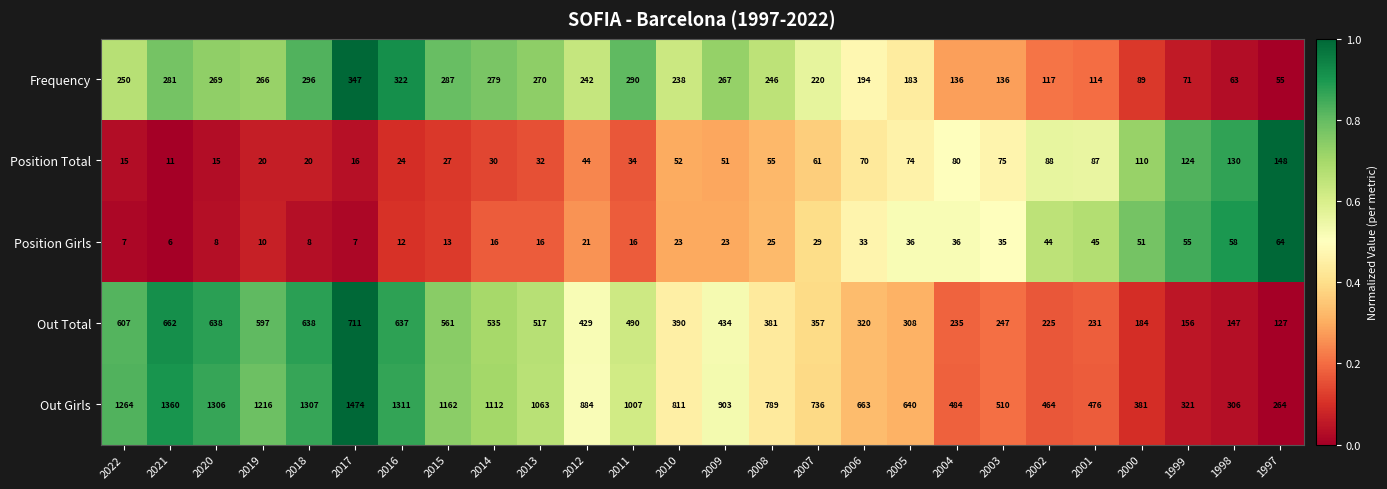

How many data points does each series have?

26